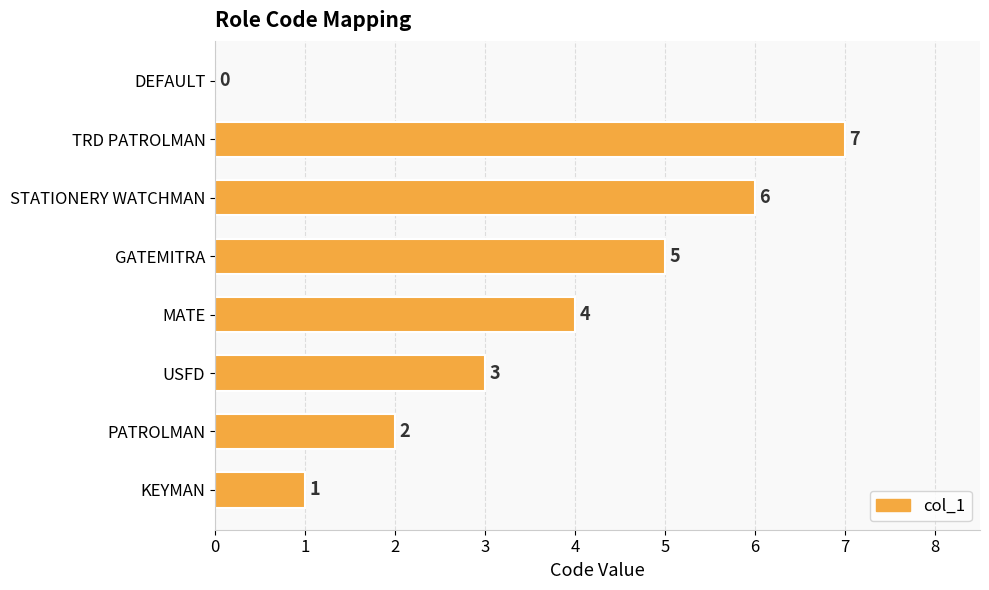

What is the change in value from MATE to GATEMITRA?

+1